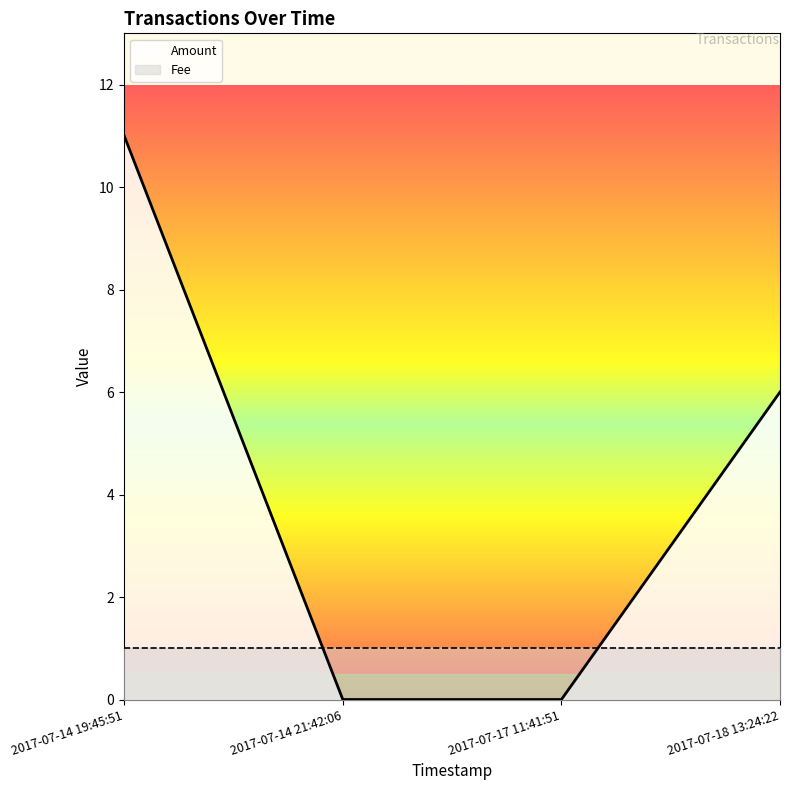

What is the average value of the Amount series?

4